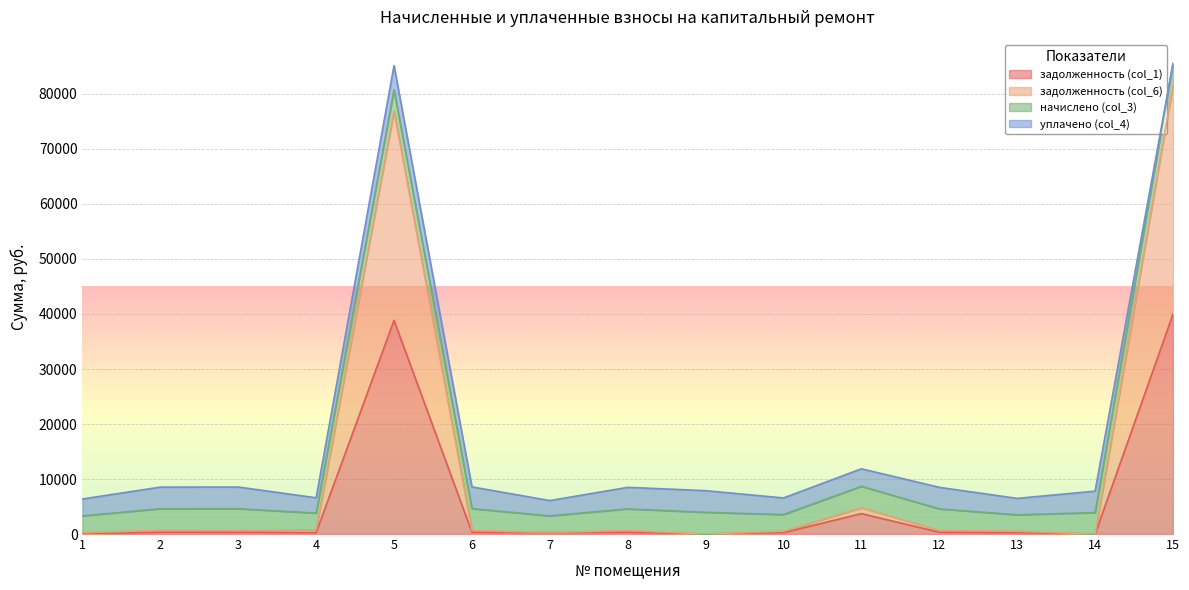

What is the difference between the maximum and minimum values in the задолженность (col_1) series?

39967.5